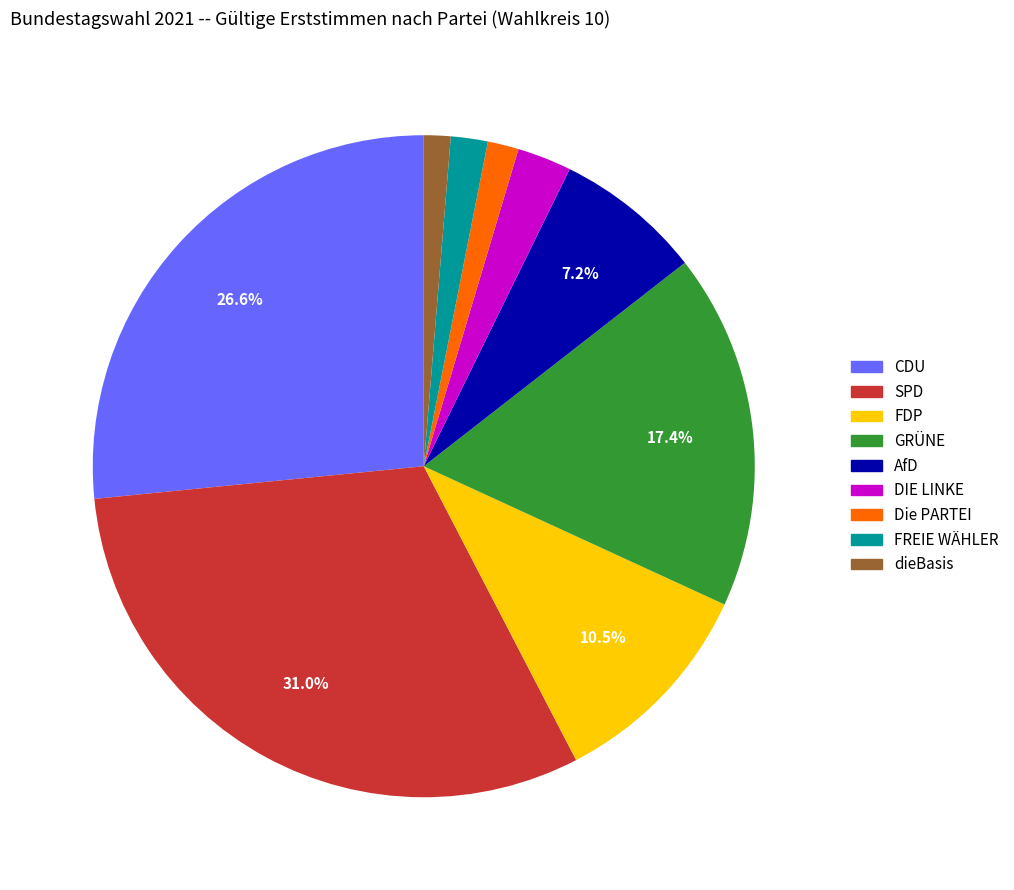

Which category has the biggest portion of the pie?

SPD